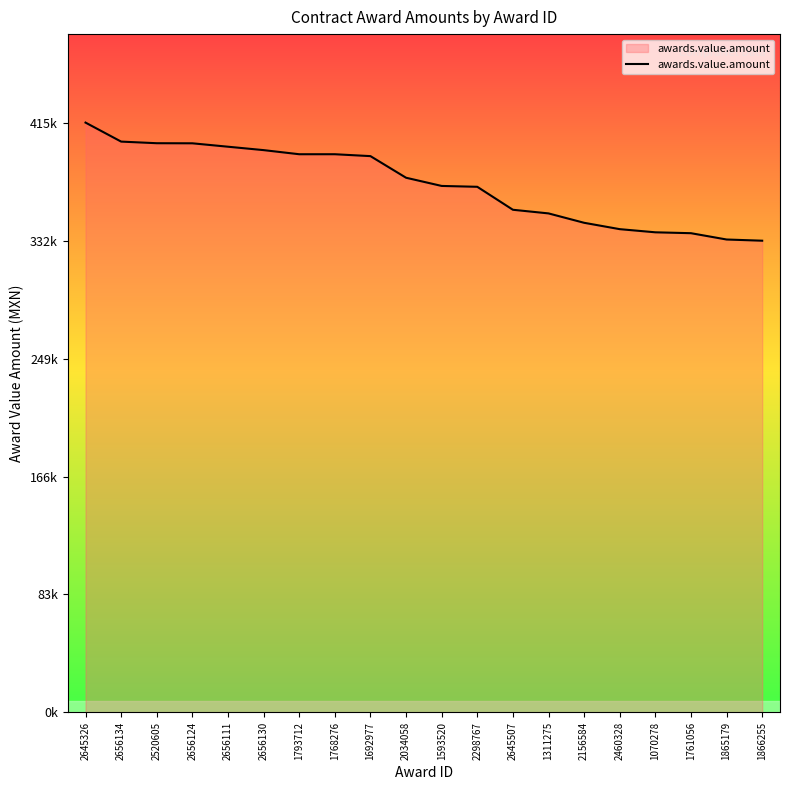

What is the label of the 4th point from the right?

1070278